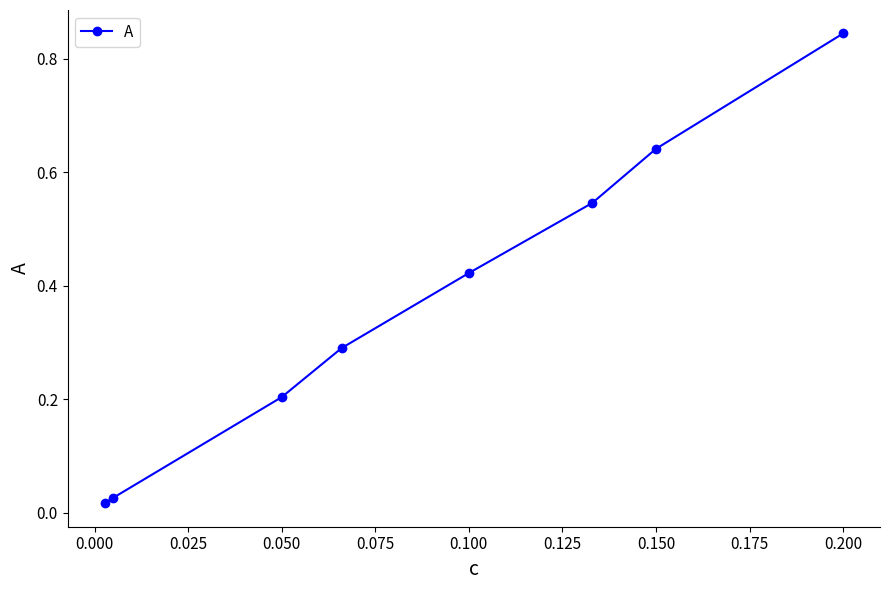

How many lines are shown in the chart?

1